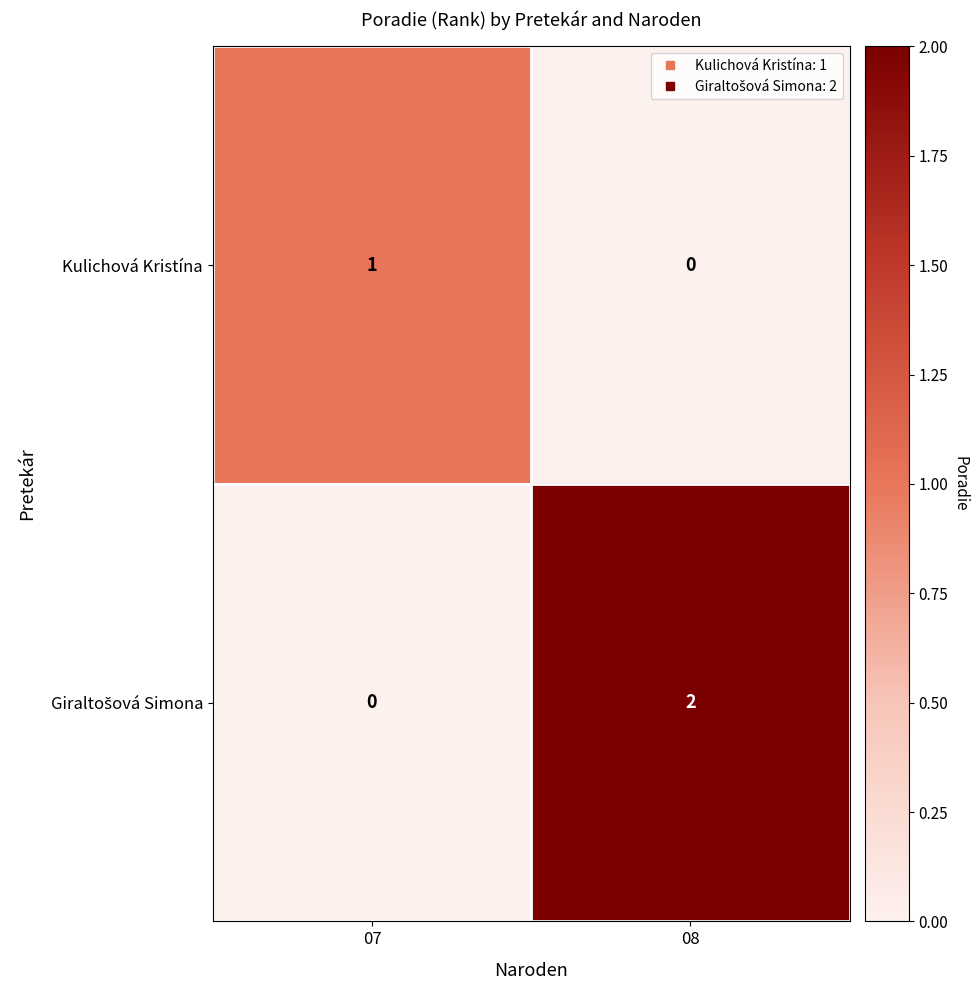

At which category is the sum across all series the highest?

08